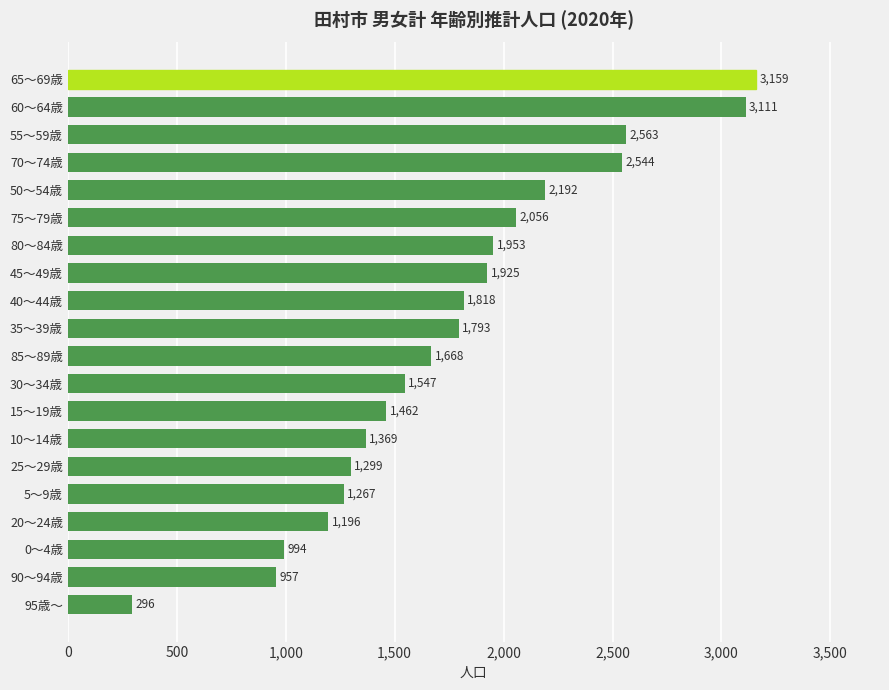

Is it true that the value at 50～54歳 is 2192?

True